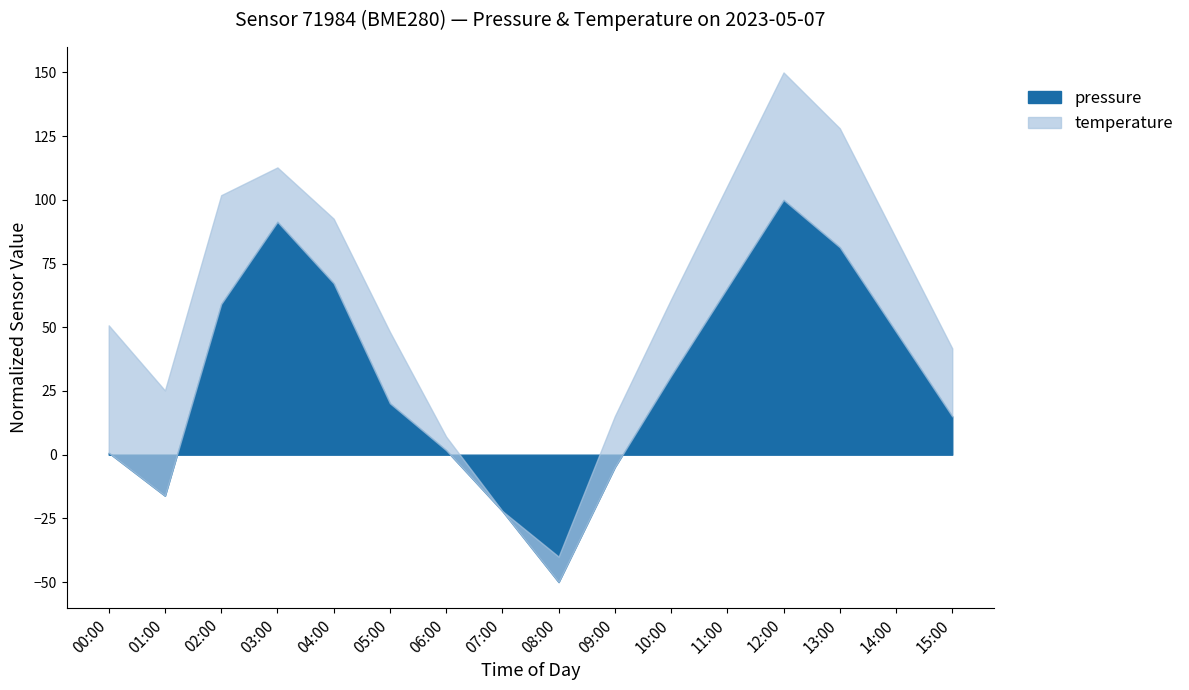

Is it true that pressure equals 105.7 at 04:00?

False